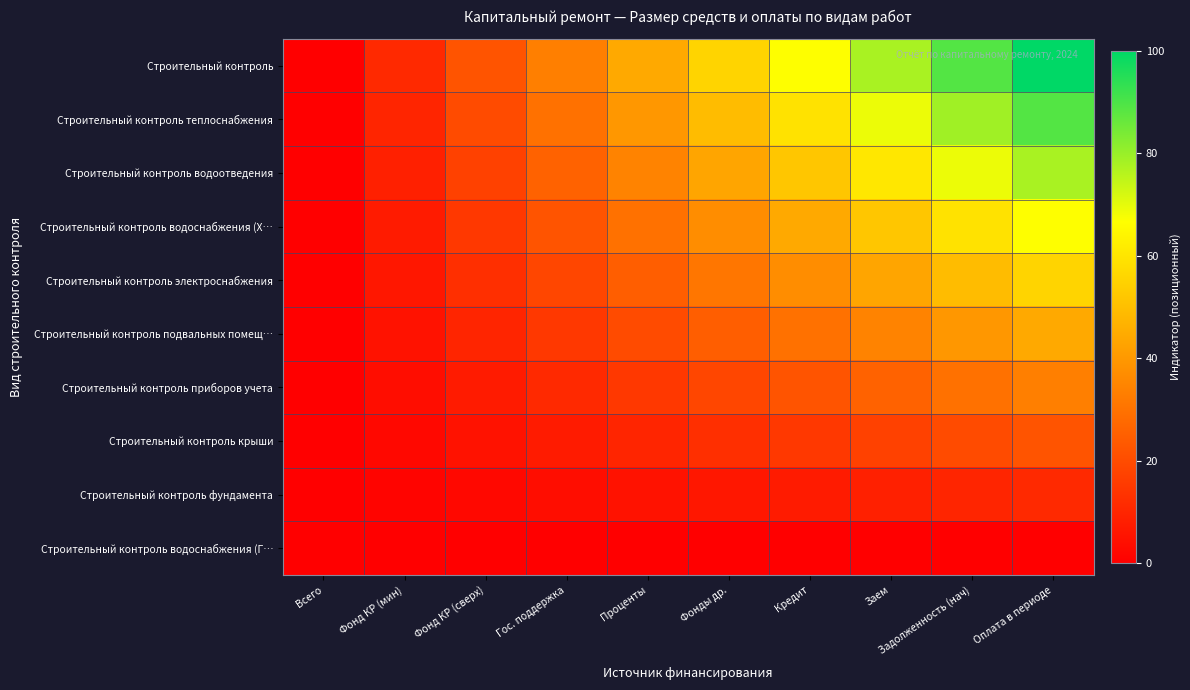

Which category has the highest value across all series?

Оплата в периоде